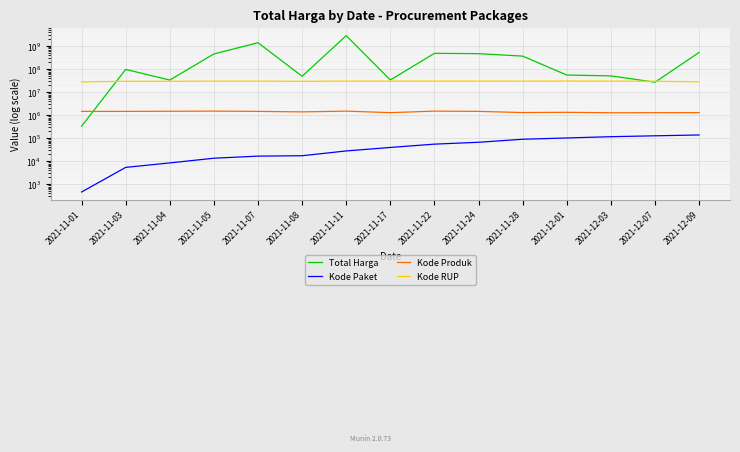

What is the sum of the Kode RUP values at 2021-12-07 and 2021-12-01?

60834146